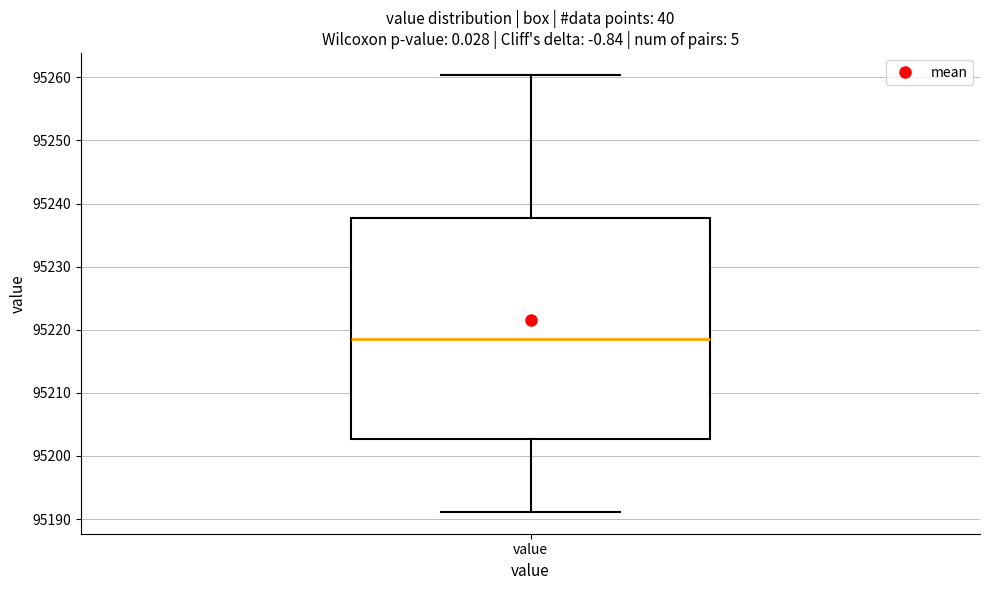

Where is the lower edge of the box for value on the y-axis? The values are not printed on the chart, so give them approximately, as read against the axis.

95203